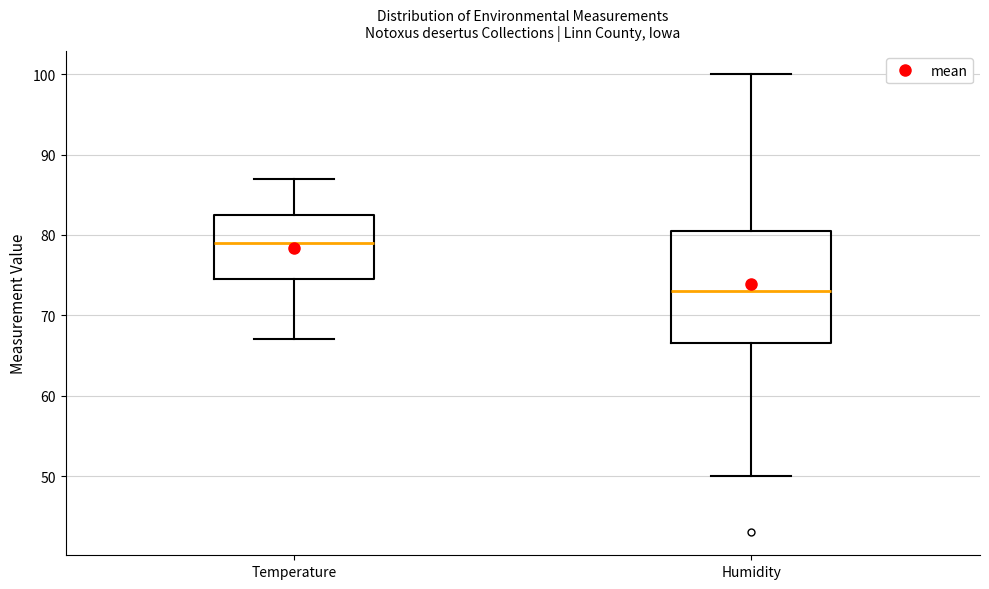

Which box is the tallest, from its lower edge to its upper edge?

Humidity